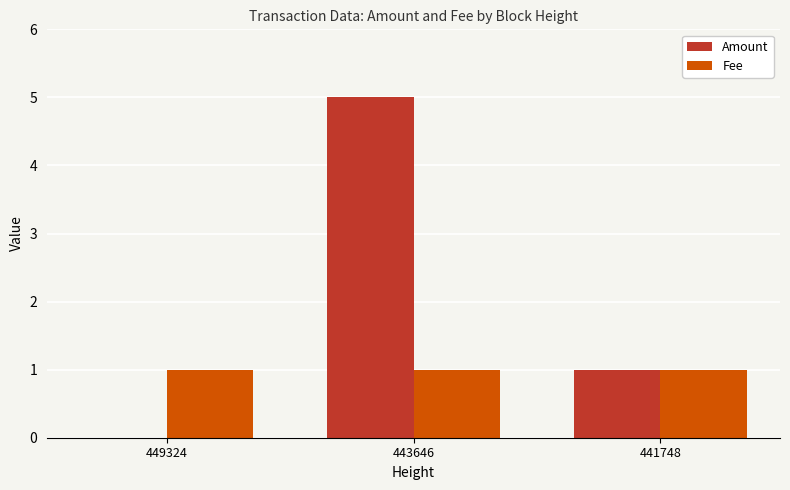

The Fee series shows 1 at 449324. True or false?

True